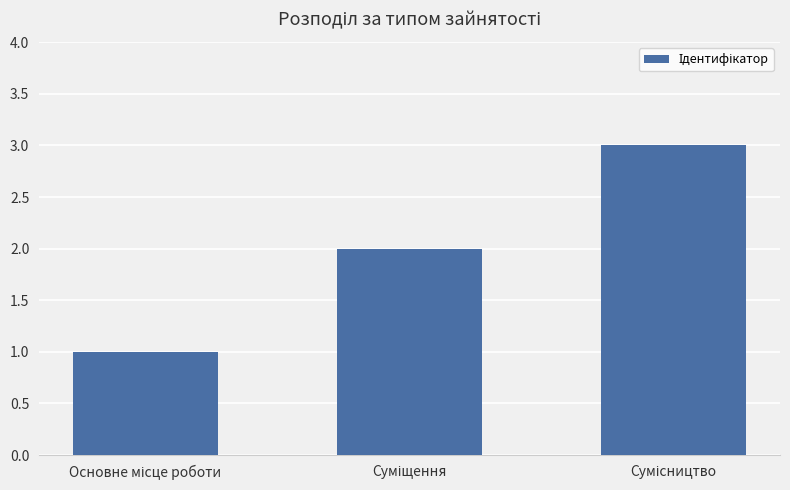

What is the maximum value shown in the chart?

3